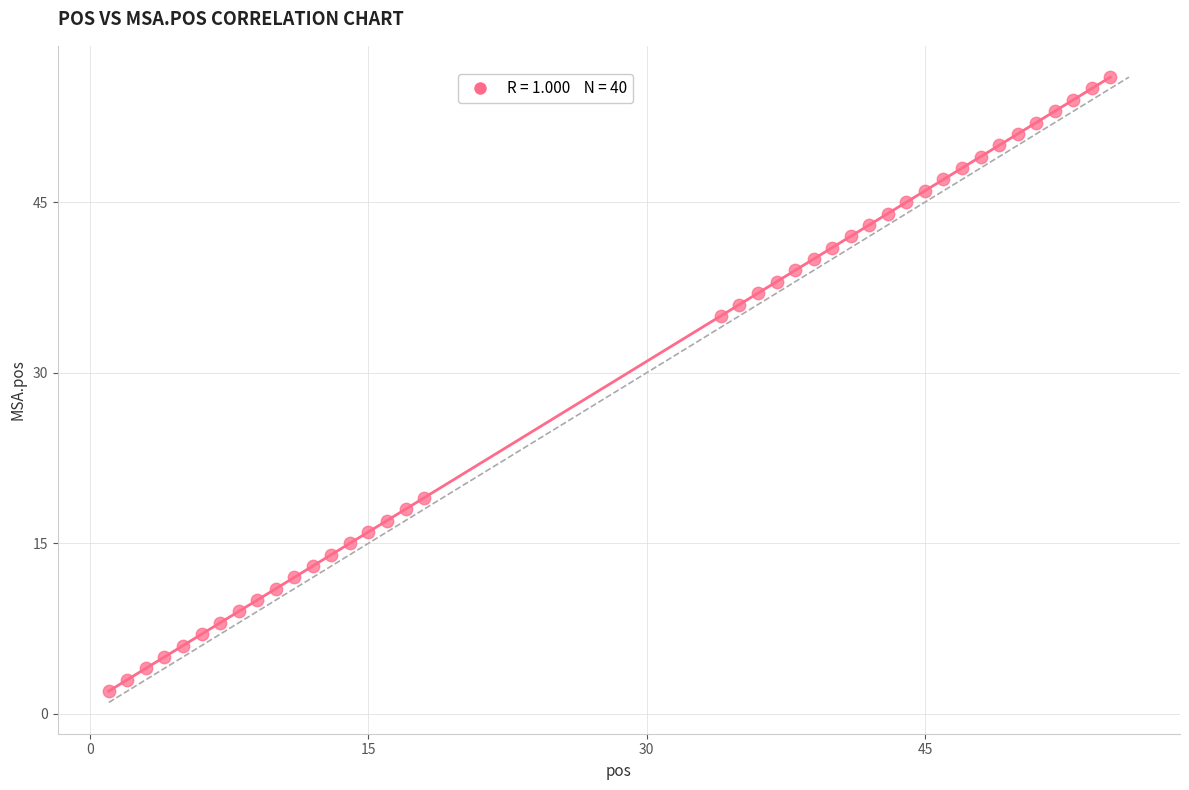

What Y value in the scatter plot is closest to 29?

35